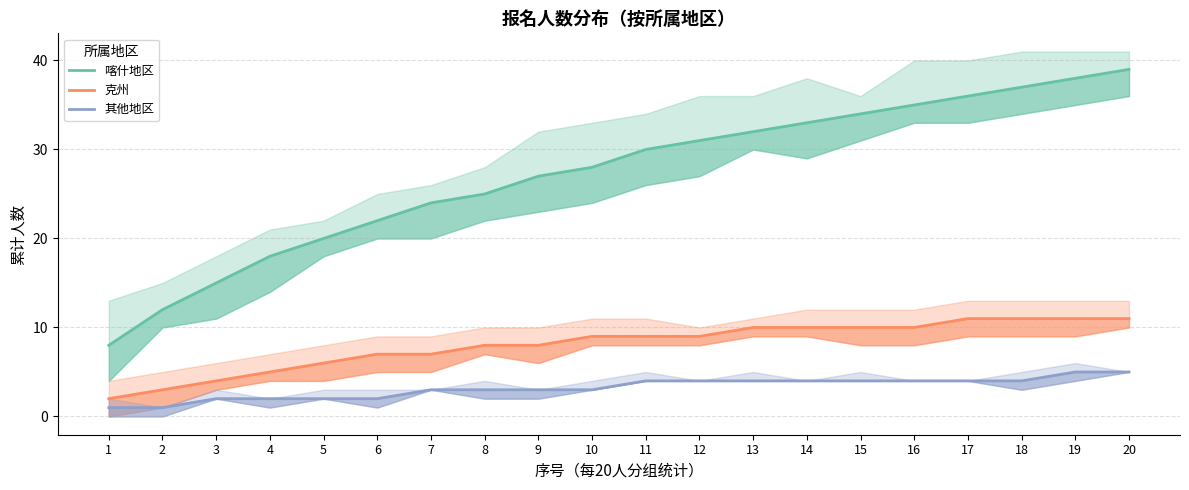

Reading left to right, what are all the values shown in this chart?

喀什地区: 8	12	15	18	20	22	24	25	27	28	30	31	32	33	34	35	36	37	38	39
克州: 2	3	4	5	6	7	7	8	8	9	9	9	10	10	10	10	11	11	11	11
其他地区: 1	1	2	2	2	2	3	3	3	3	4	4	4	4	4	4	4	4	5	5